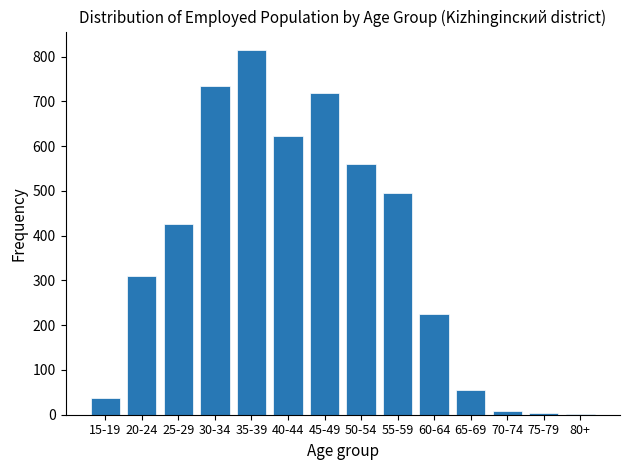

At which label is the value closest to 408?

25-29